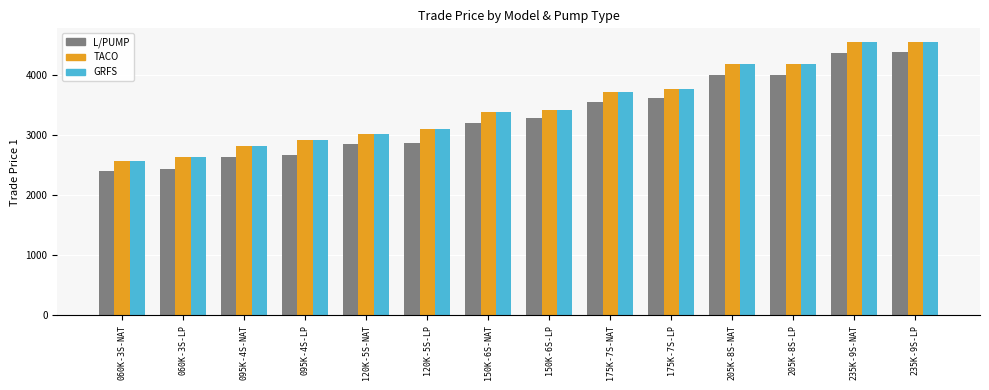

Are the bars grouped side by side (vs. stacked)?

Yes